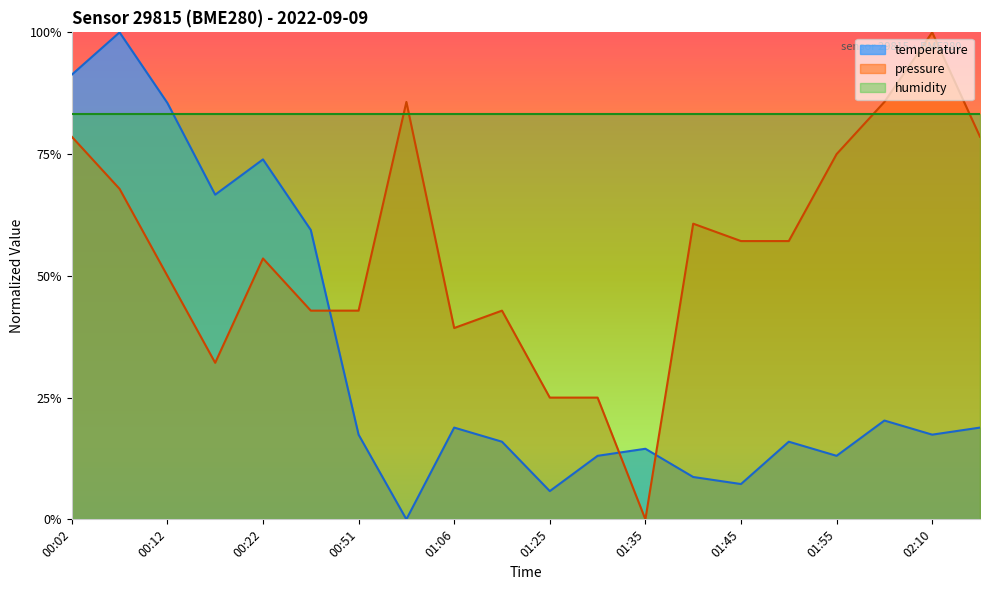

True or false: pressure has more than 1 points higher than both neighbors.

True